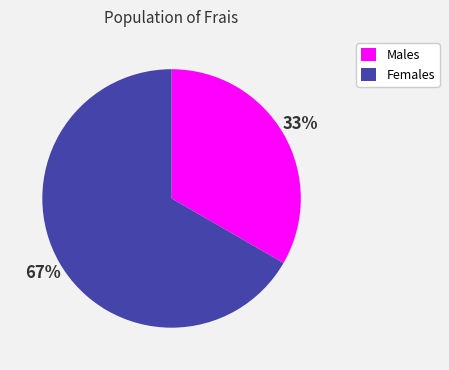

To the nearest percent, what is the average slice percentage?

50%